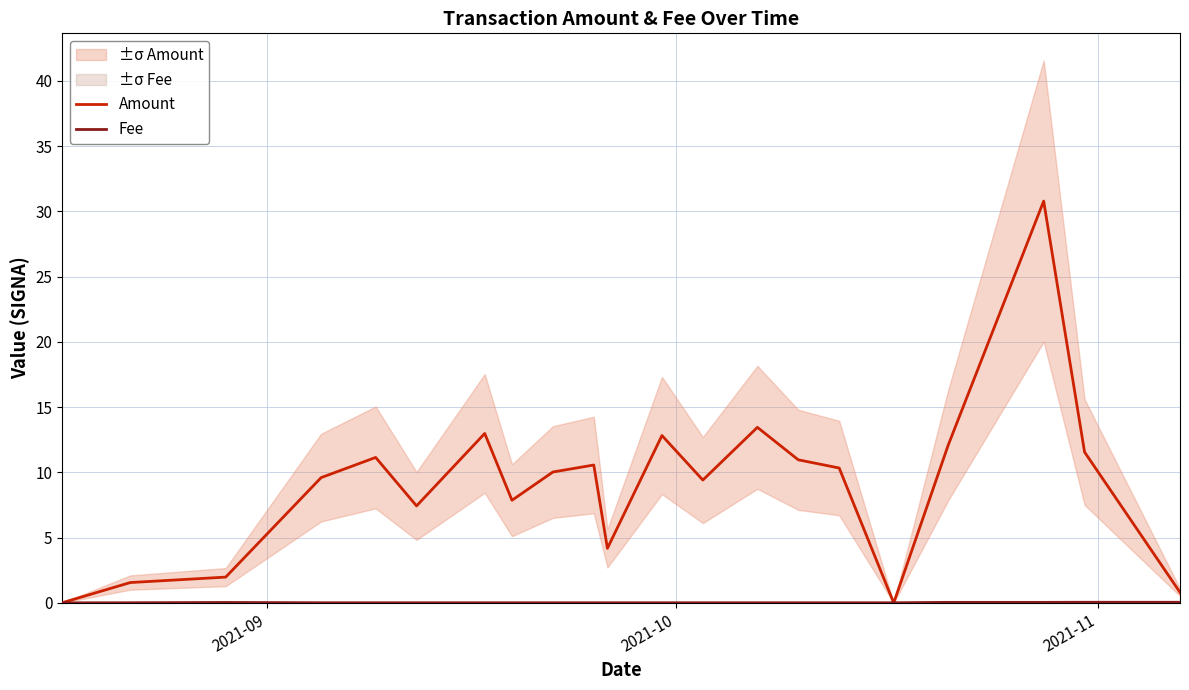

The Fee series shows 0.1 at 18. True or false?

False